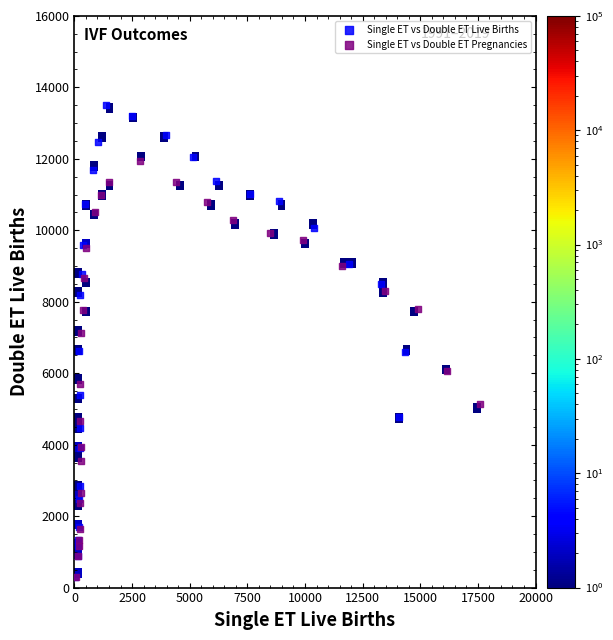

Which series reaches the maximum Y coordinate?

Single ET vs Double ET Live Births